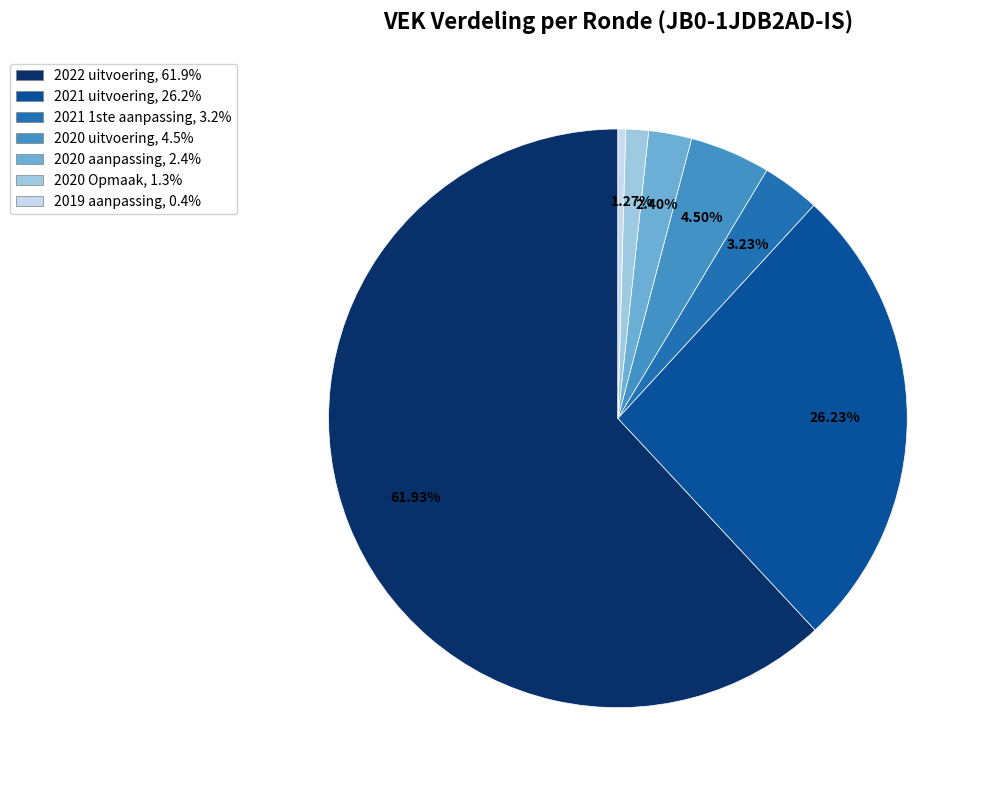

What is the smallest slice in the pie chart?

2019 aanpassing